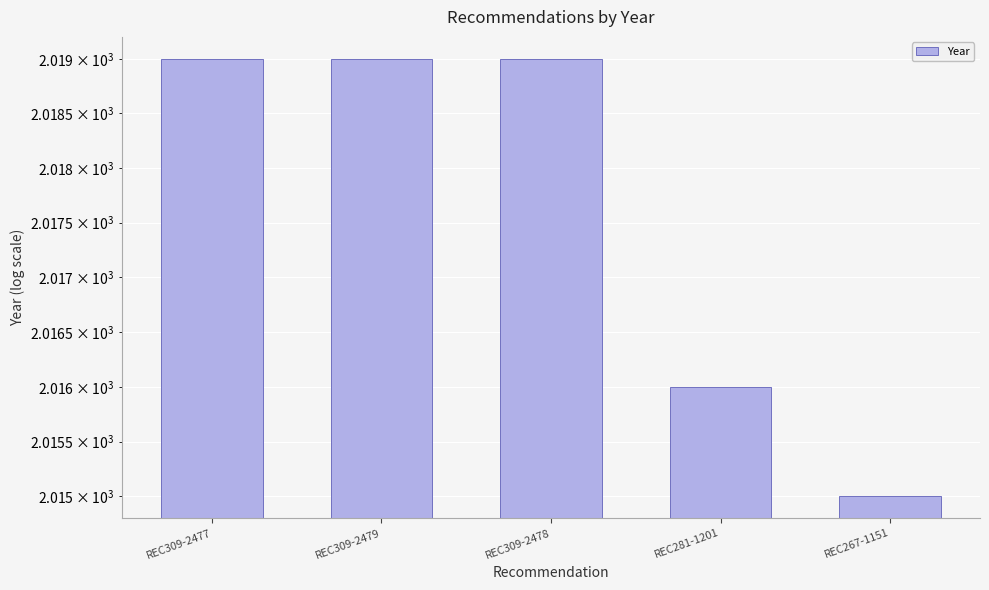

Rank the categories by value from highest to lowest.

REC309-2477, REC309-2479, REC309-2478, REC281-1201, REC267-1151